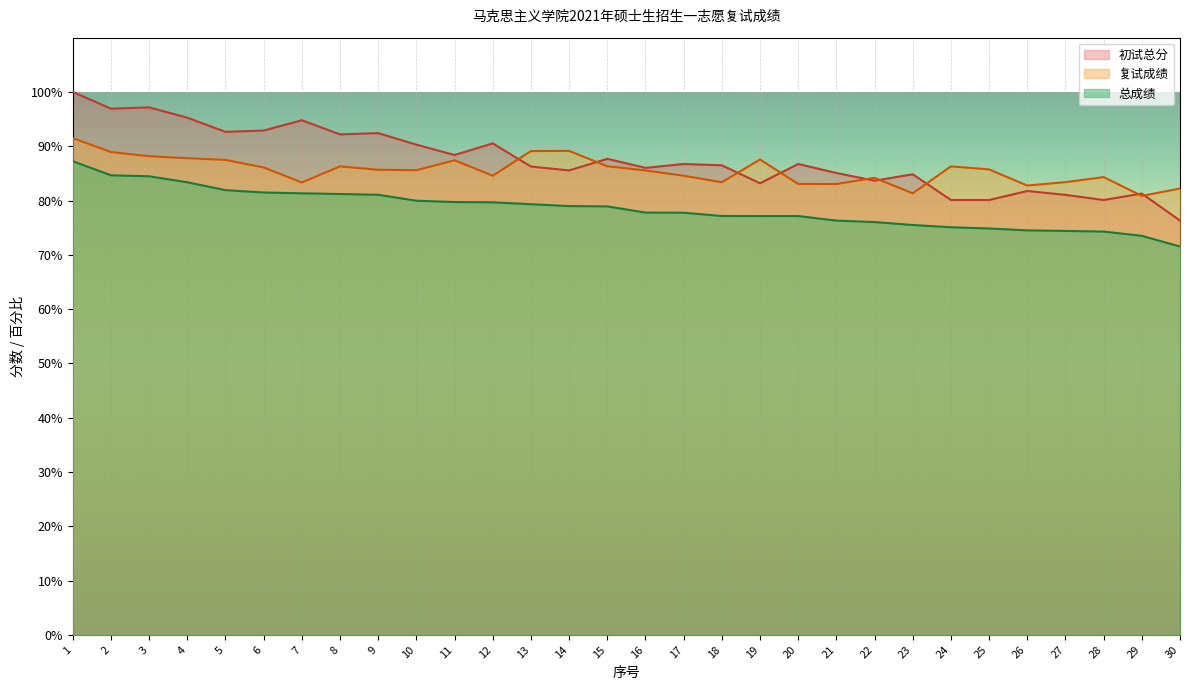

What is the sum of the 总成绩 values at 5 and 14?

160.9